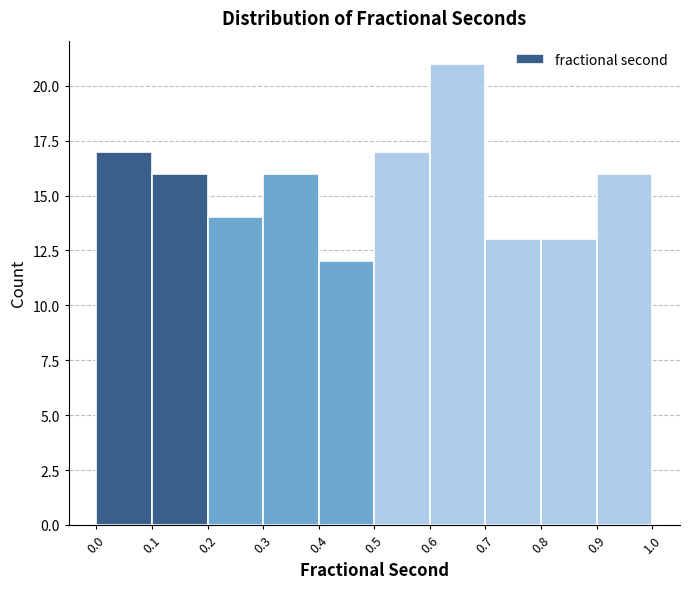

Reading left to right, transcribe this chart: for each bar, give the range it covers on the x-axis and its height. The values are not printed on the chart, so give them approximately, as read against the axis.

0.0 to 0.1: 17
0.1 to 0.2: 16
0.2 to 0.3: 14
0.3 to 0.4: 16
0.4 to 0.5: 12
0.5 to 0.6: 17
0.6 to 0.7: 21
0.7 to 0.8: 13
0.8 to 0.9: 13
0.9 to 1.0: 16